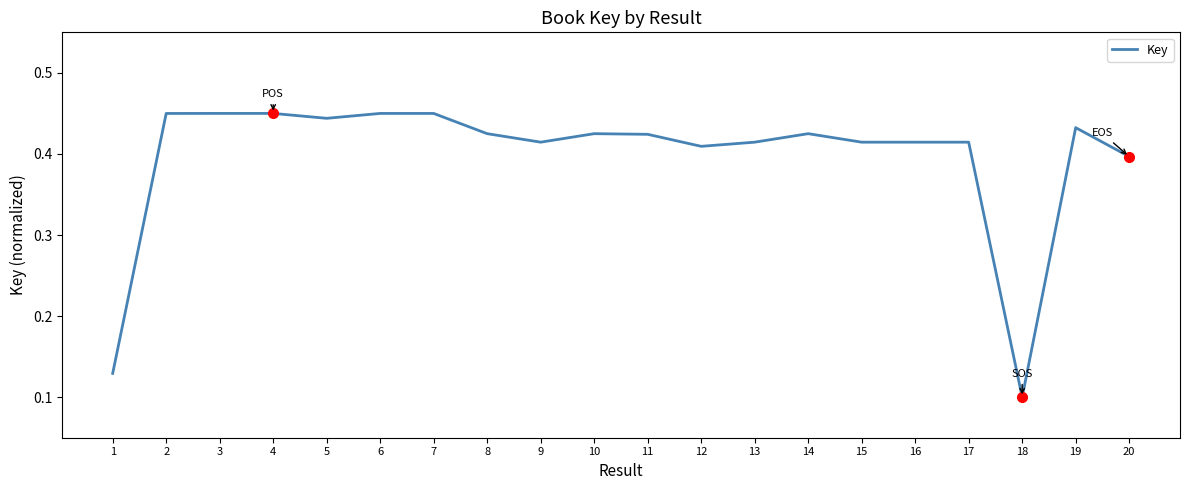

At which label is the value closest to 0?

18